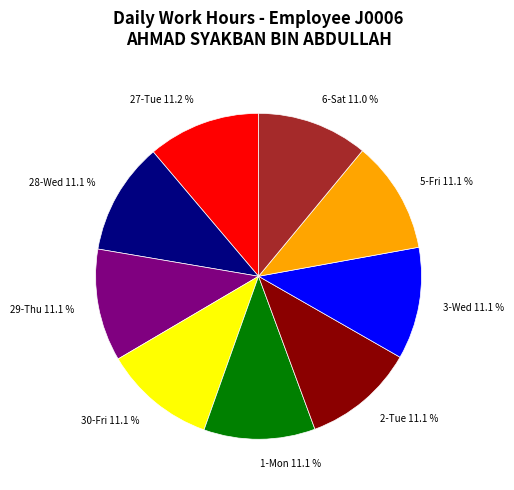

What percentage is the 28-Wed slice, to the nearest percent?

11%